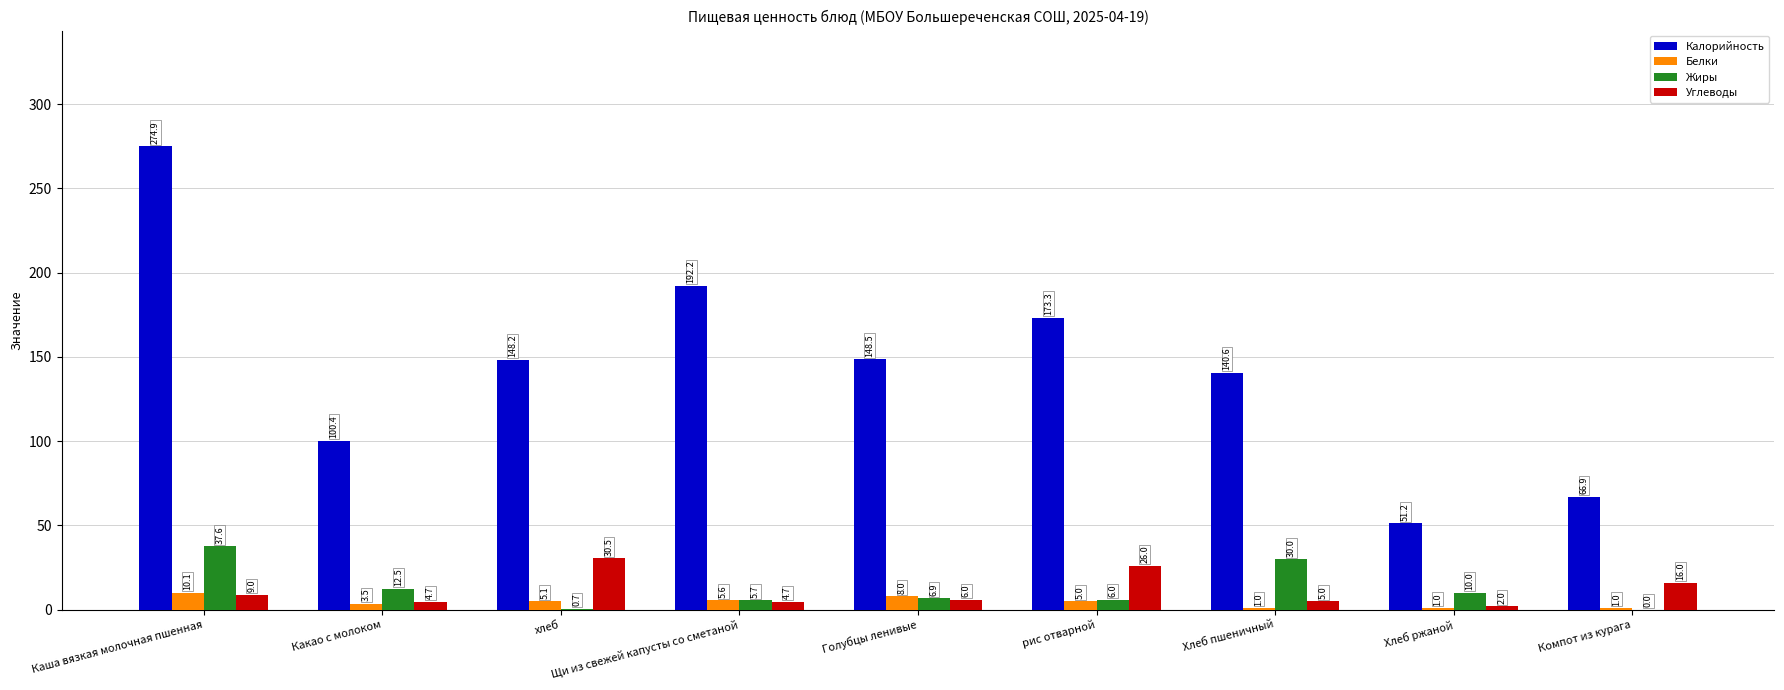

Count the number of data series in this chart.

4